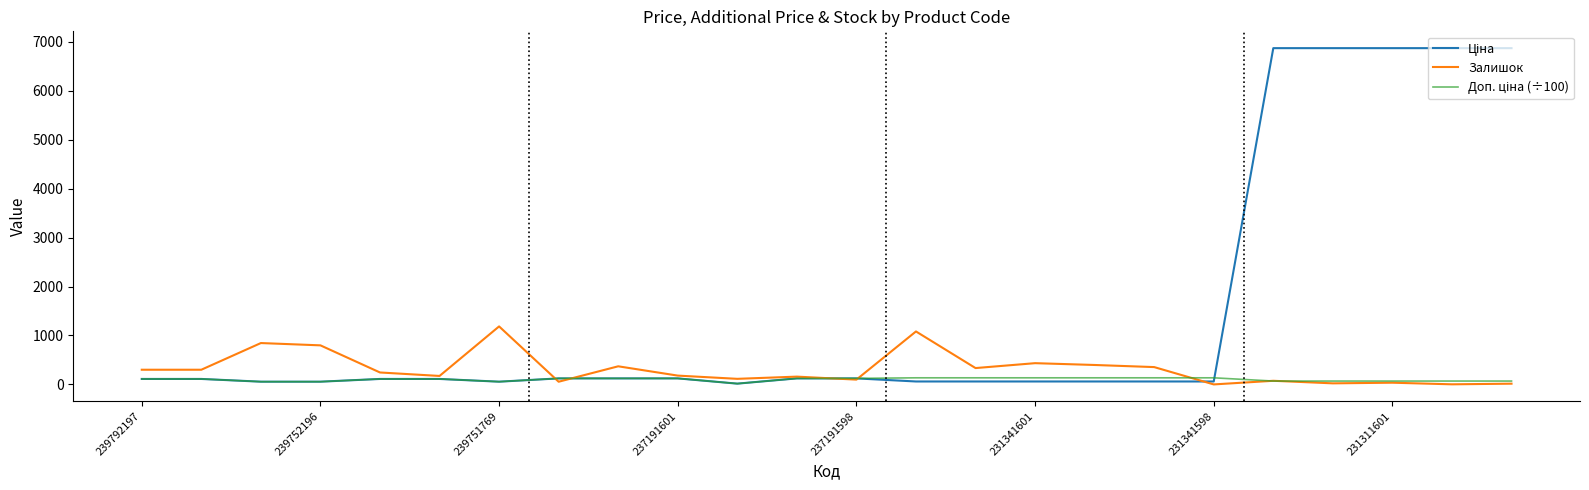

What is the highest value of the Залишок series?

1185.0